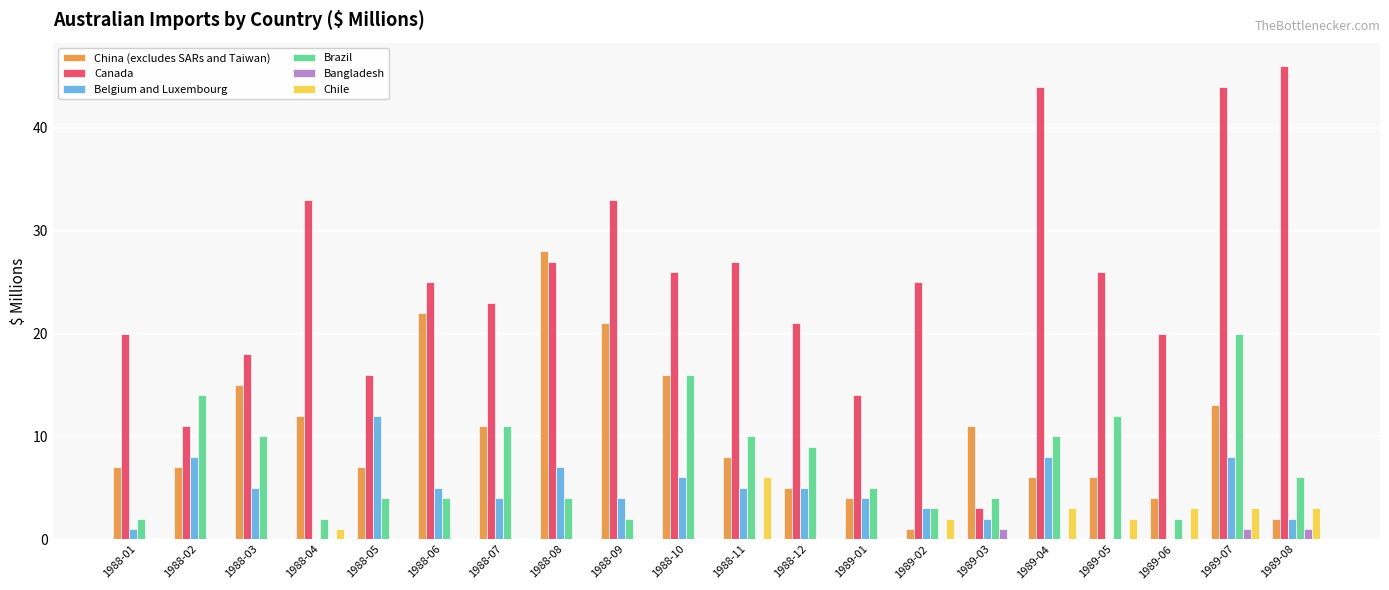

The Canada series shows 1 at 1989-03. True or false?

False